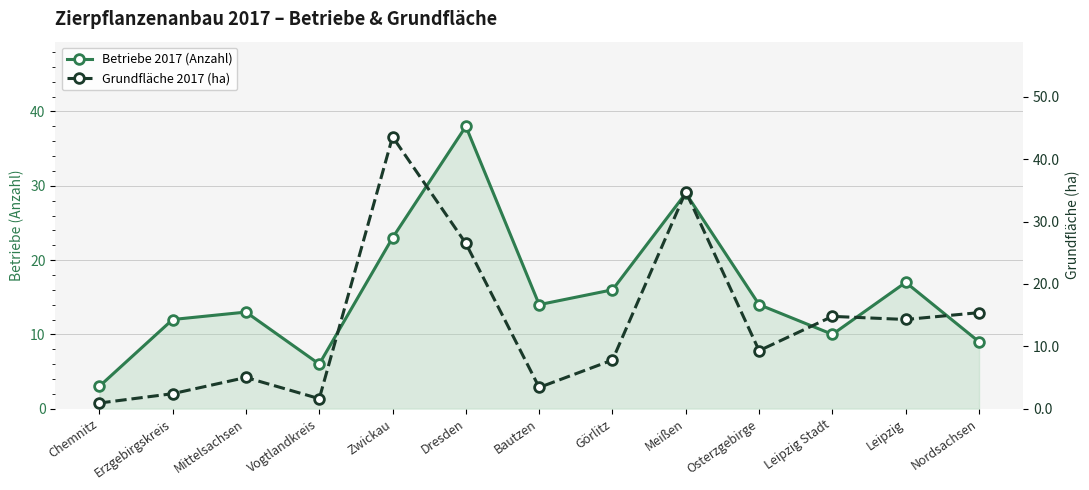

What are all the series names shown in the legend?

Betriebe 2017 (Anzahl), Grundfläche 2017 (ha)